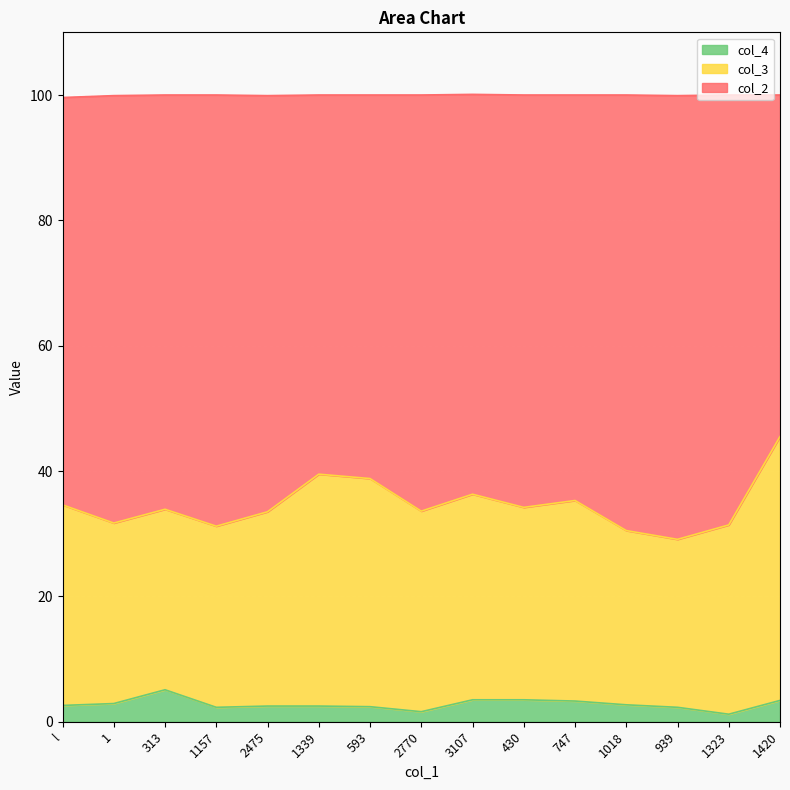

What is the difference between the maximum and minimum values in the col_2 series?

16.4